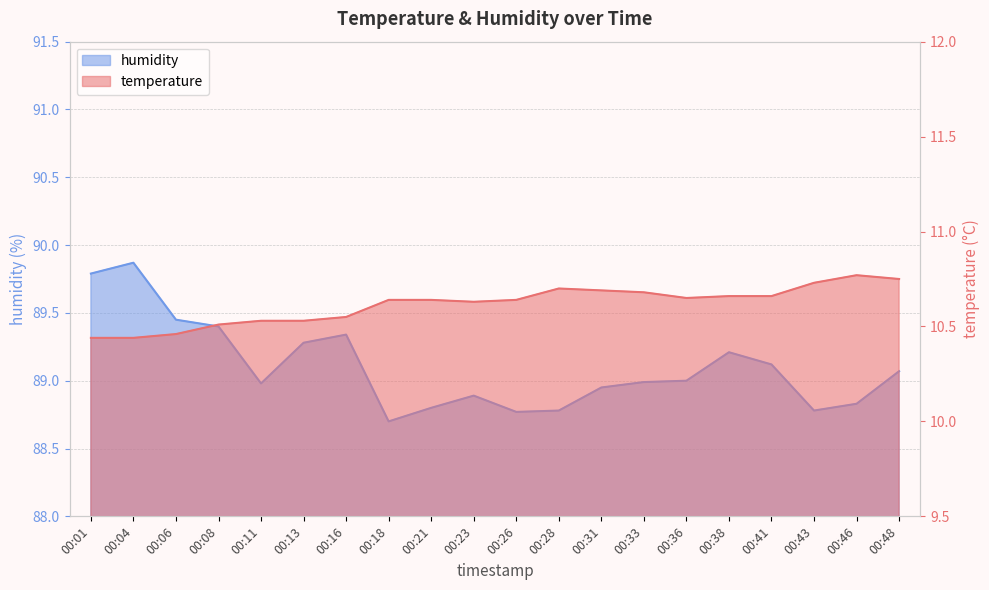

How many lines are shown in the chart?

2